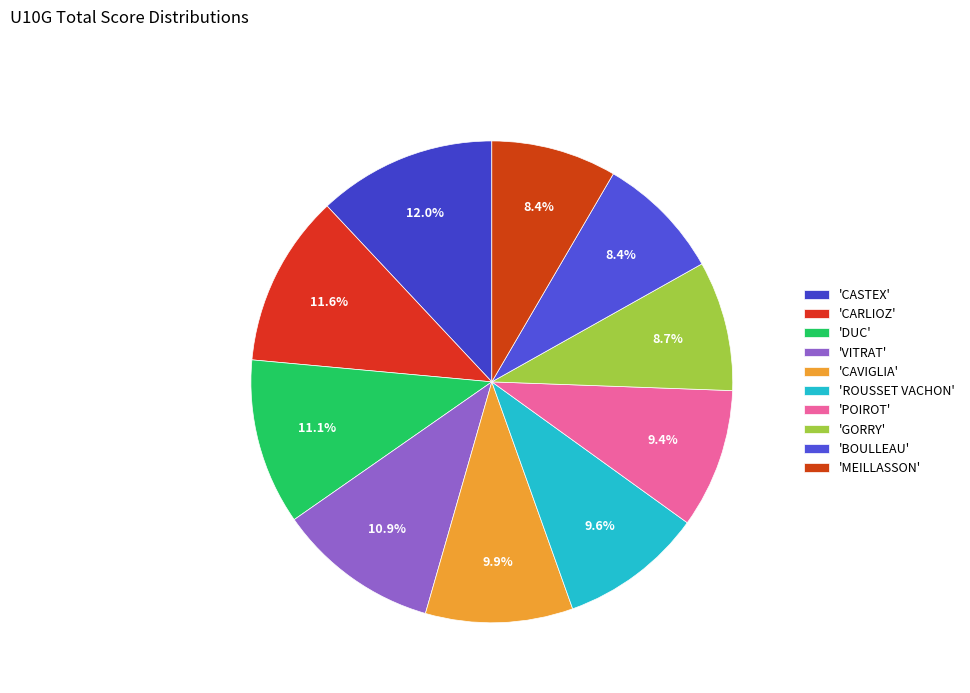

How many slices are in this pie chart?

10